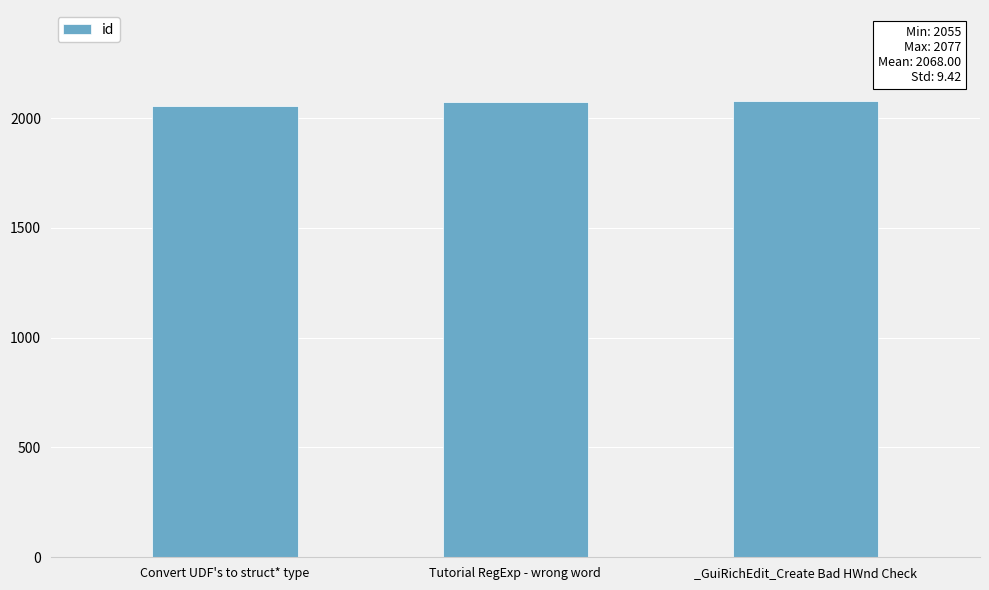

What is the average value?

2068